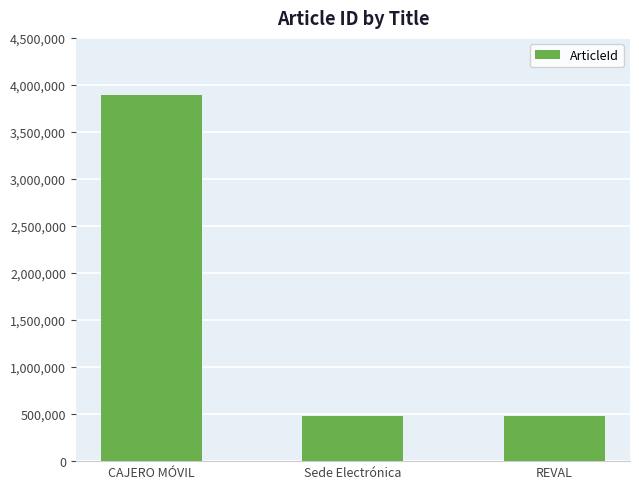

What is the change in value from CAJERO MÓVIL to REVAL?

-3405582